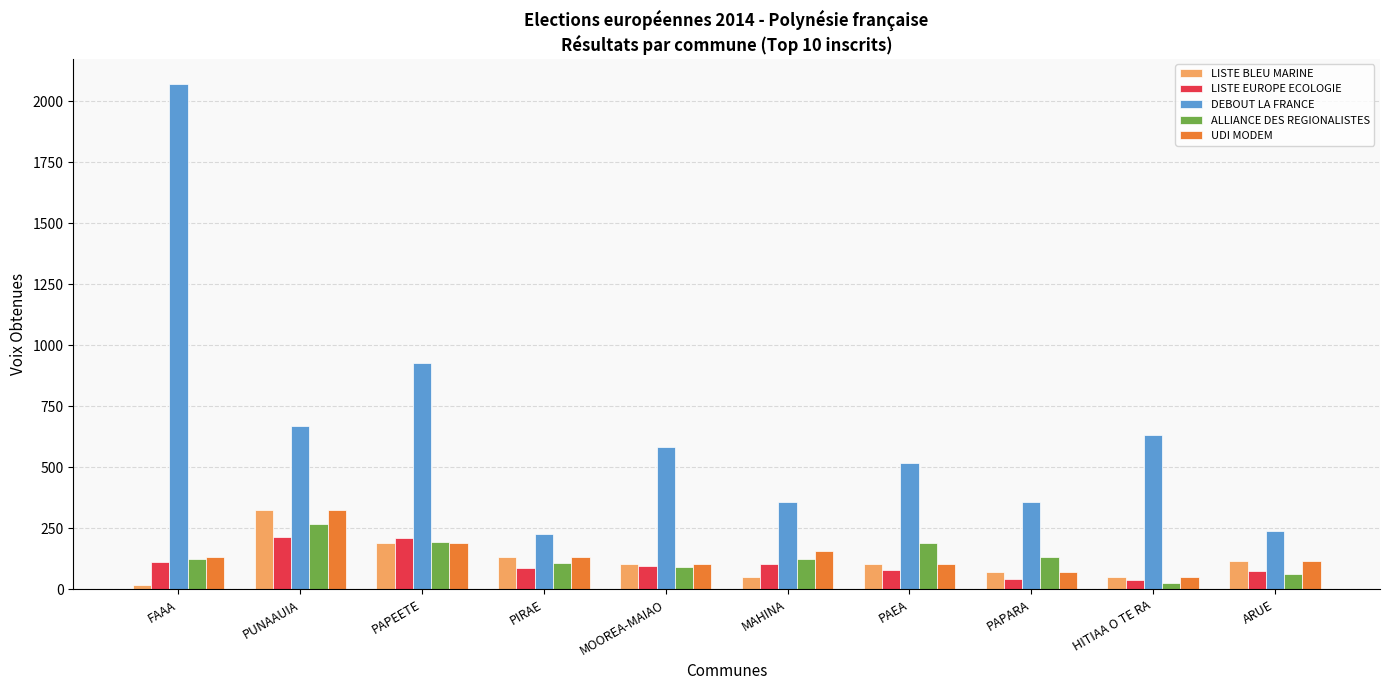

At how many categories does at least one series exceed 1689?

1